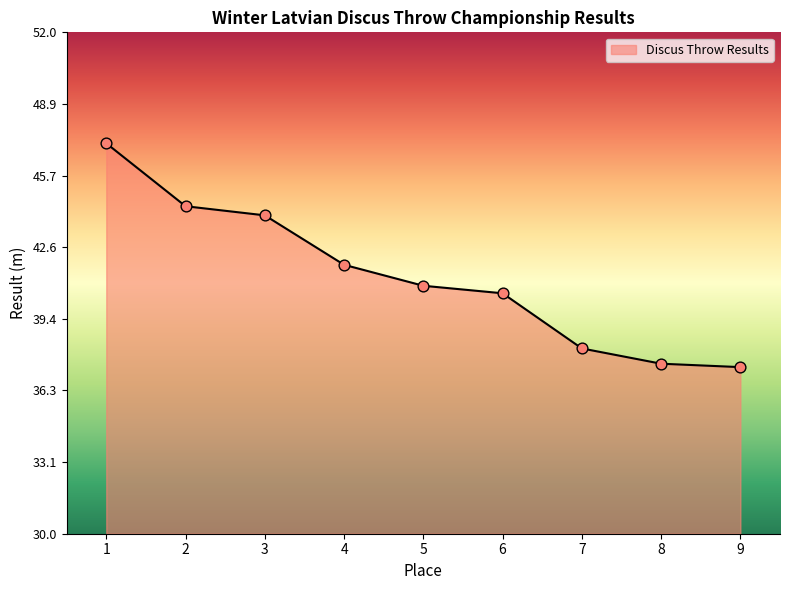

Which has a higher value, 5 or 9?

5